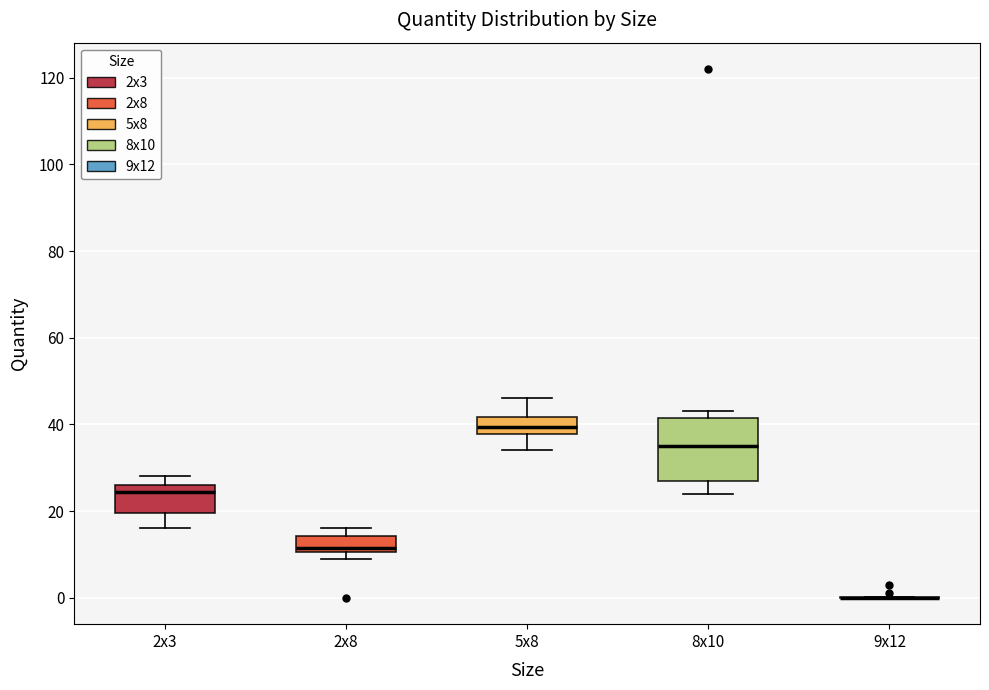

Reading left to right, read every box against the y-axis: the position of its median line, the range the box covers, and the ends of its whiskers. The values are not printed on the chart, so give them approximately, as read against the axis.

2x3: median 24, box 20 to 26, whiskers 16 to 28
2x8: median 12, box 10 to 14, whiskers 10 (just below the box's lower edge) to 16
5x8: median 40, box 38 to 42, whiskers 34 to 46
8x10: median 36, box 28 to 42, whiskers 24 to 44
9x12: box collapsed to a line at 0, whiskers 0 to 0